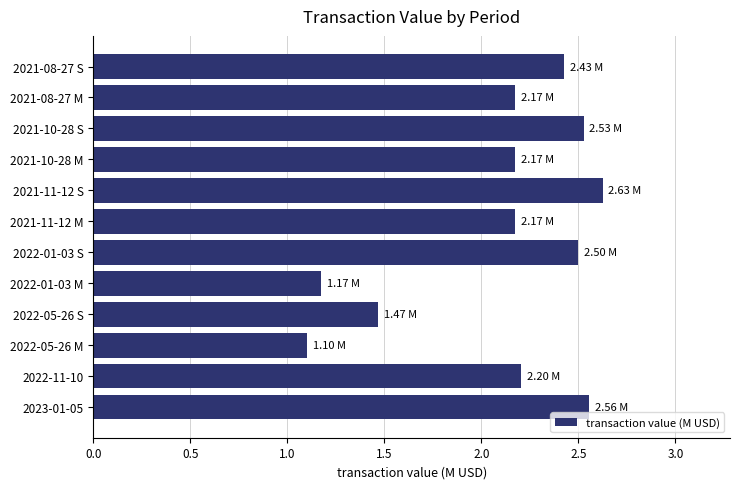

Between 2021-08-27 M and 2022-01-03 M, which is larger?

2021-08-27 M